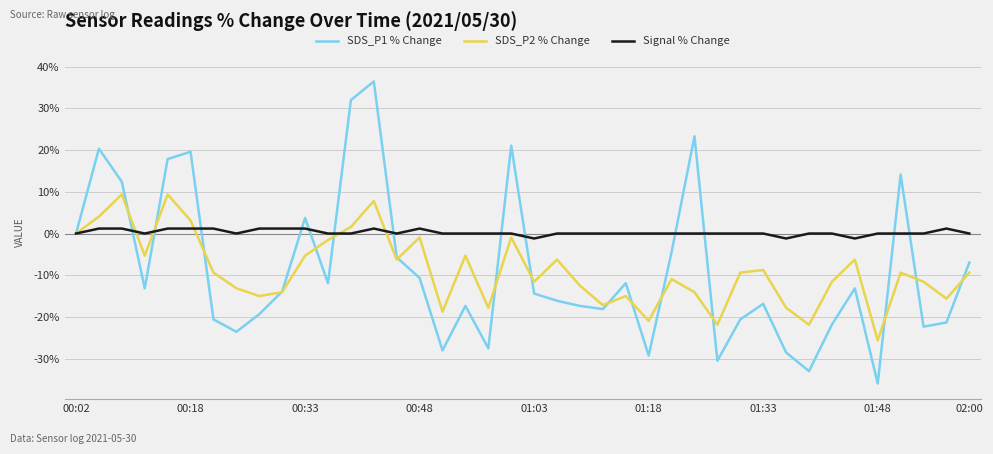

What is the maximum value shown in the chart?

36.5